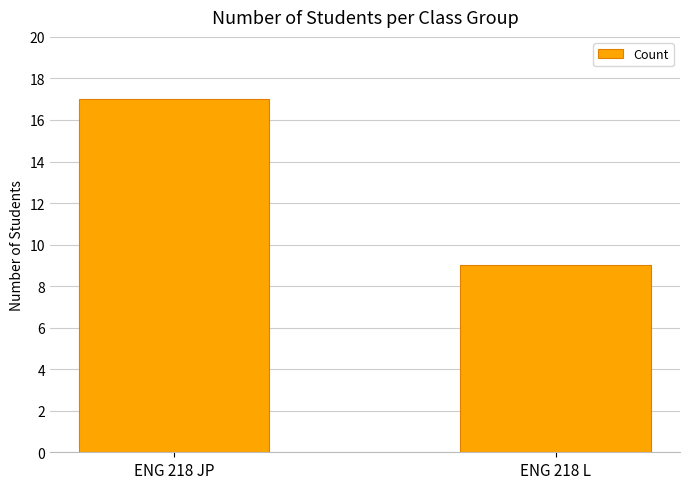

What position from the right is ENG 218 JP?

2